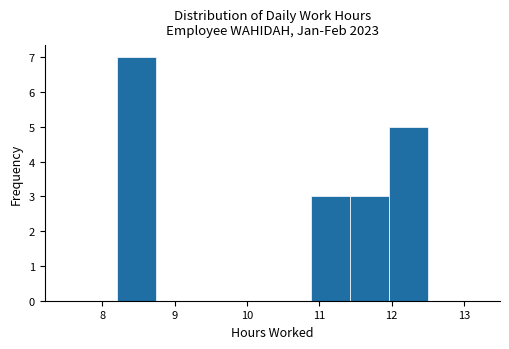

Reading left to right, list every bar in this chart as the range it spans on the x-axis followed by its height. Neither the bar edges nor the heights are printed on the chart, so give them approximately, as read against the axes.

8.2 to 8.7: 7
8.7 to 9.3: 0
9.3 to 9.8: 0
9.8 to 10.4: 0
10.4 to 10.9: 0
10.9 to 11.4: 3
11.4 to 12.0: 3
12.0 to 12.5: 5